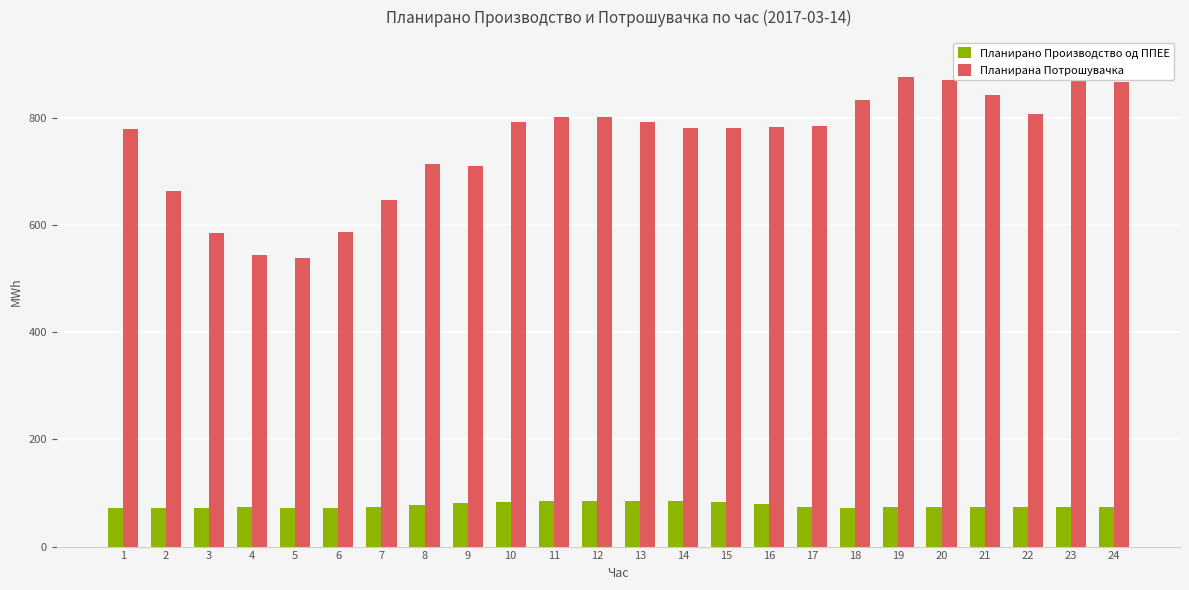

What is the difference between the Планирано Производство од ППЕЕ values at 2 and 13?

13.6